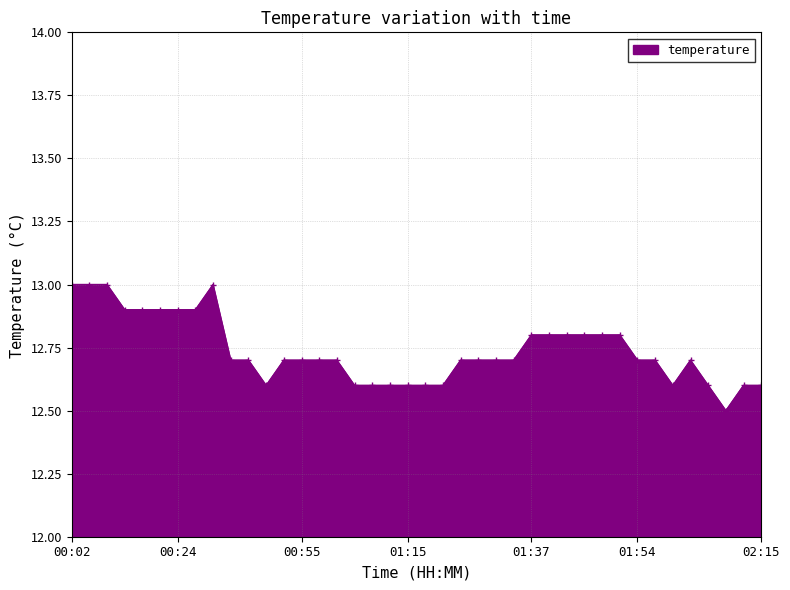

What is the value of the 2nd point from the left?

13.0